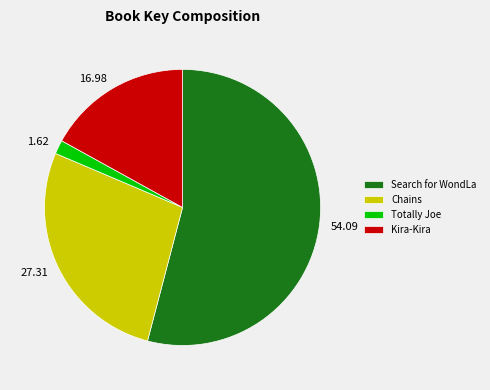

How many slices are in this pie chart?

4